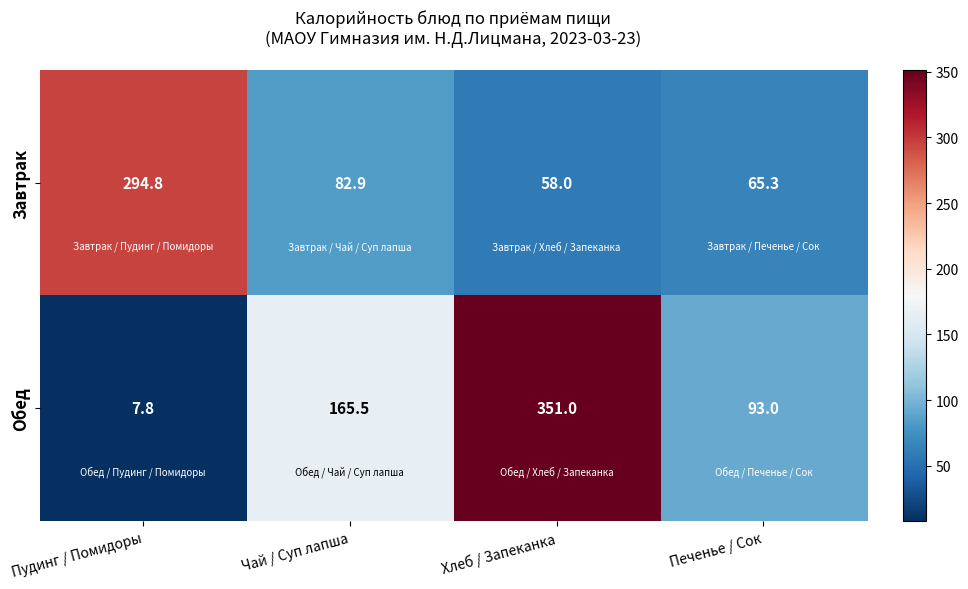

Is it true that Завтрак equals 294.8 at Пудинг / Помидоры?

True